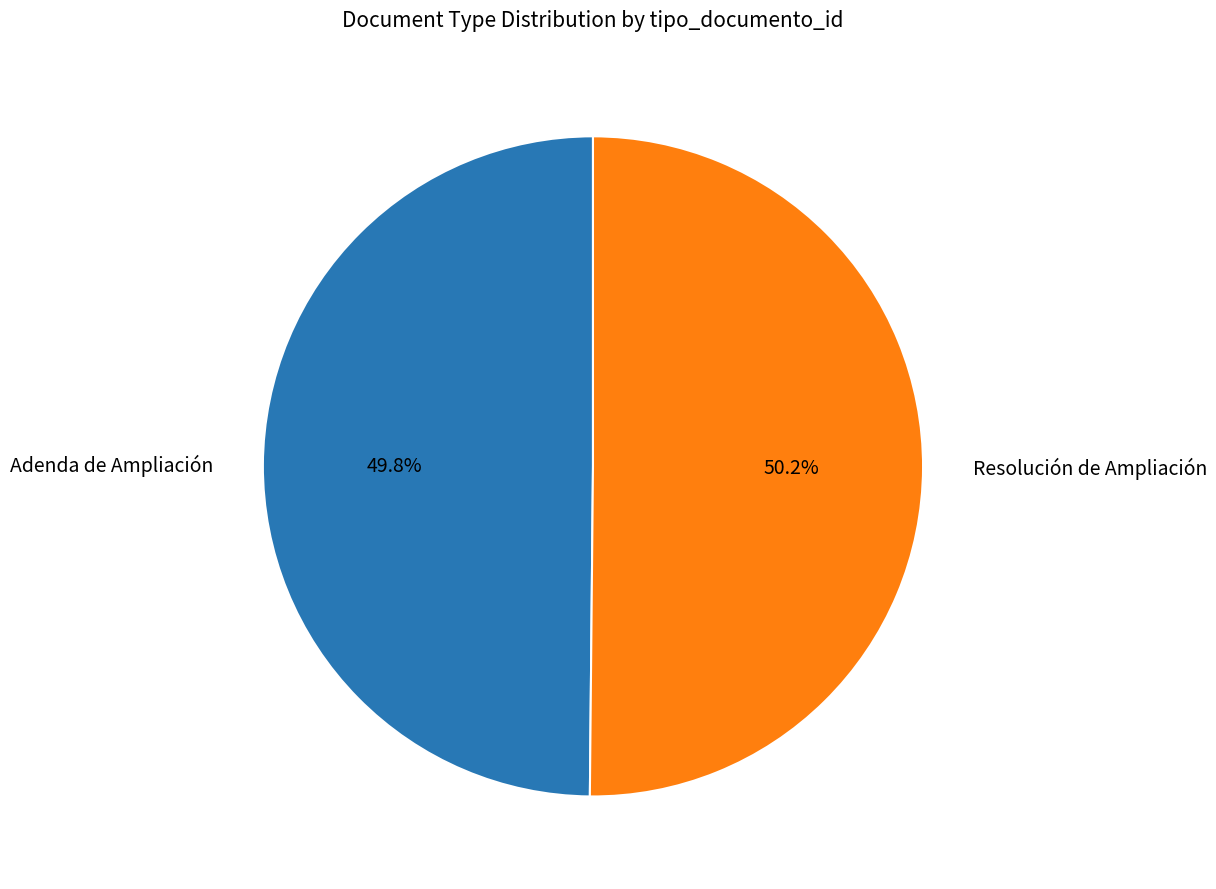

Does any single category account for the majority?

Yes